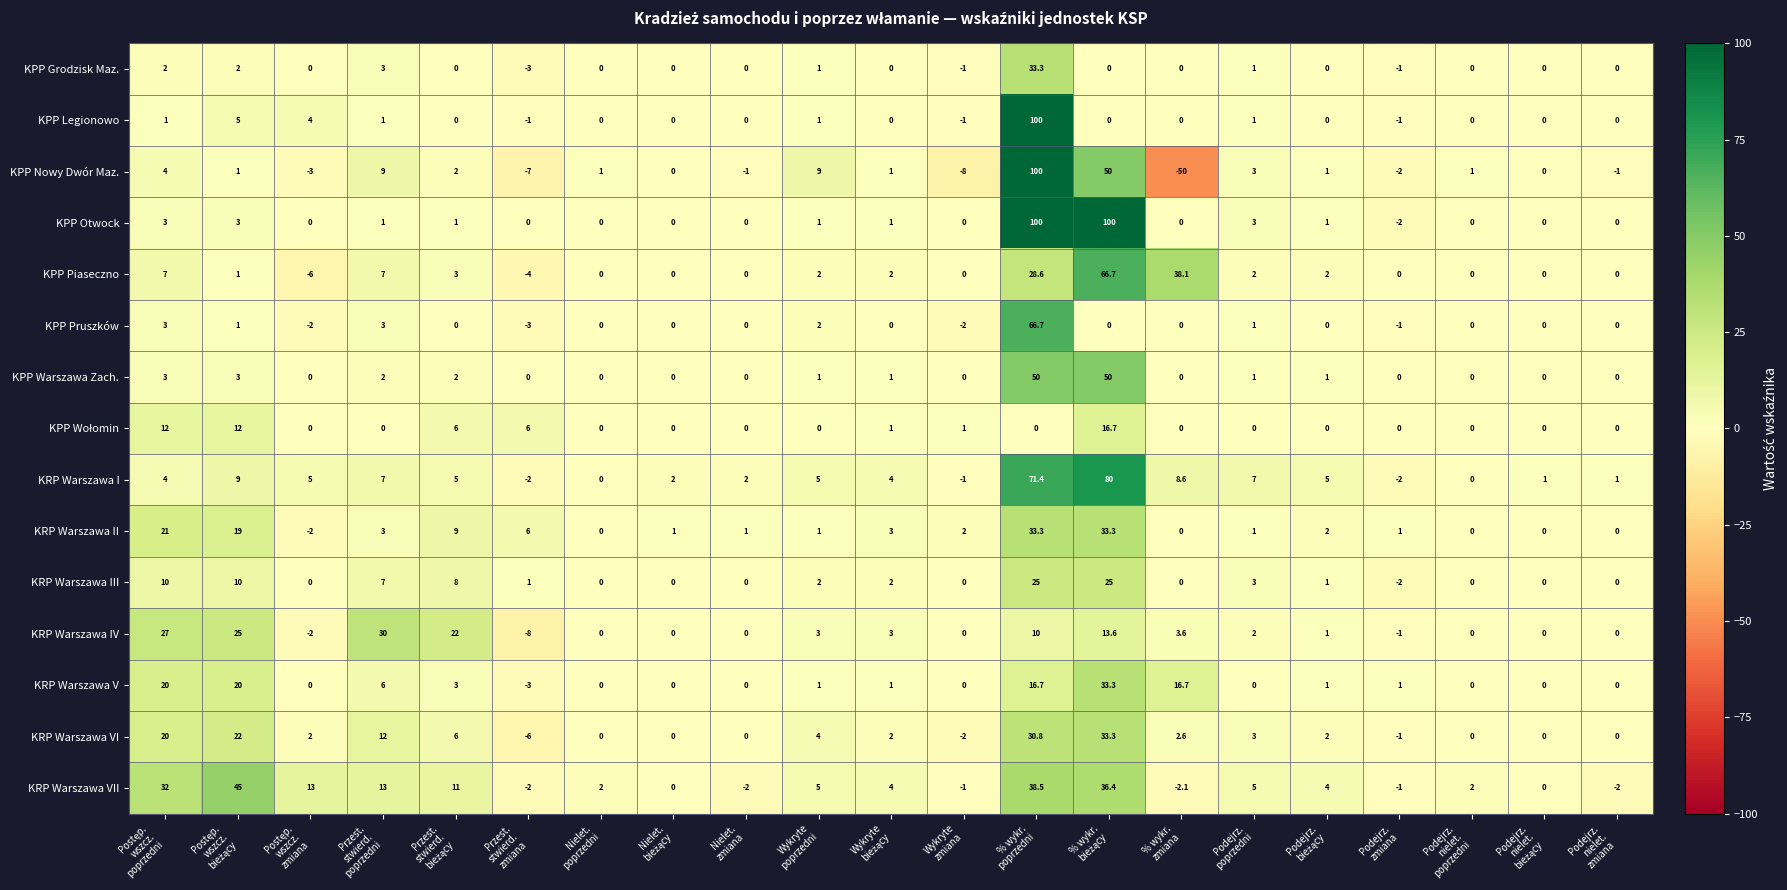

What is the difference between the highest and lowest values at % wykr.
poprzedni?

100.0